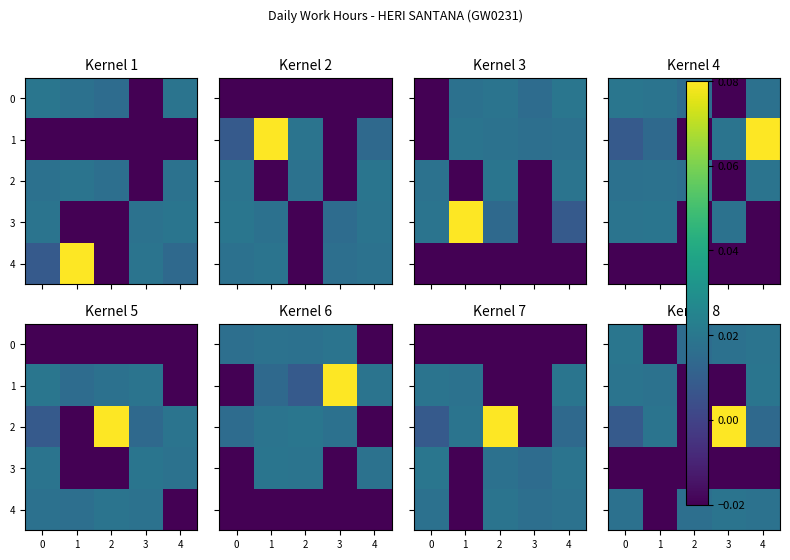

What is the greatest value displayed?

0.1